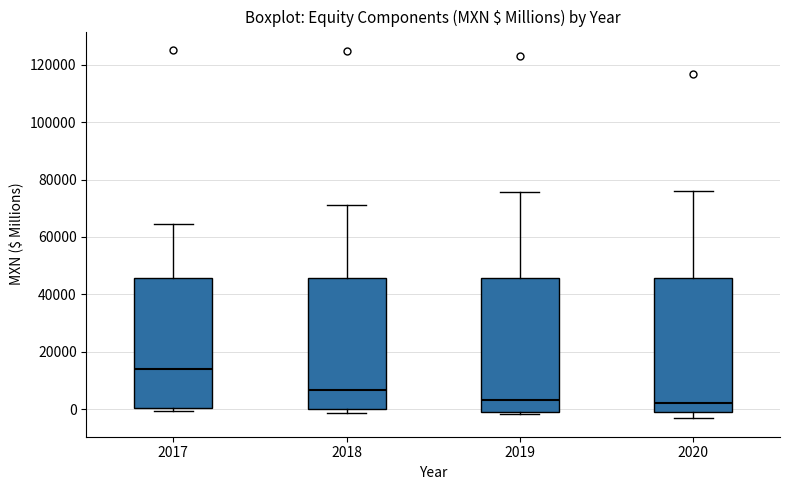

Which box has the highest median line?

2017